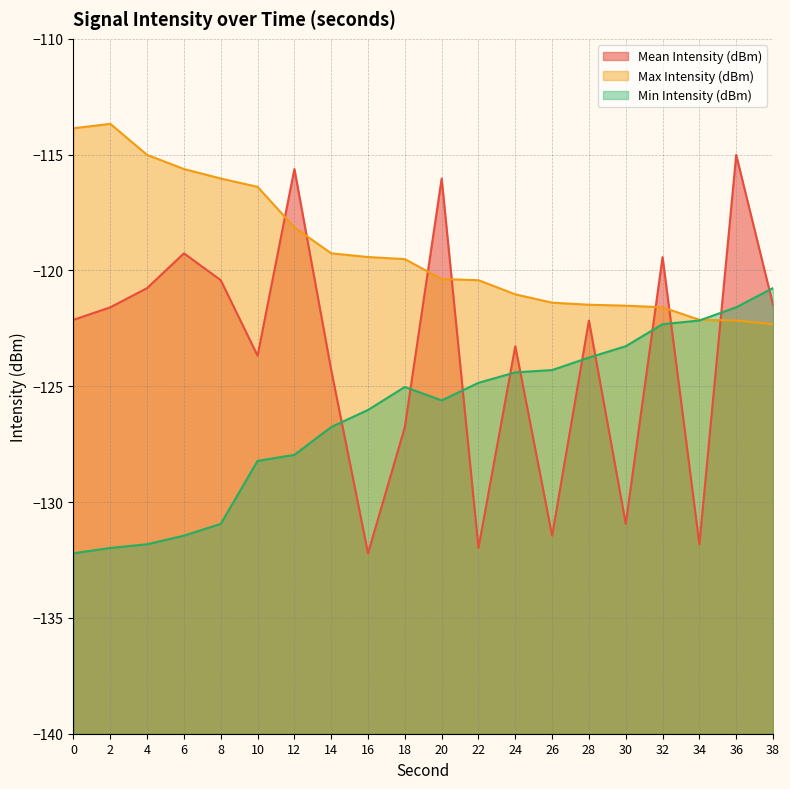

Is the value of Min Intensity (dBm) at 22 greater than the value of Max Intensity (dBm) at 20?

No